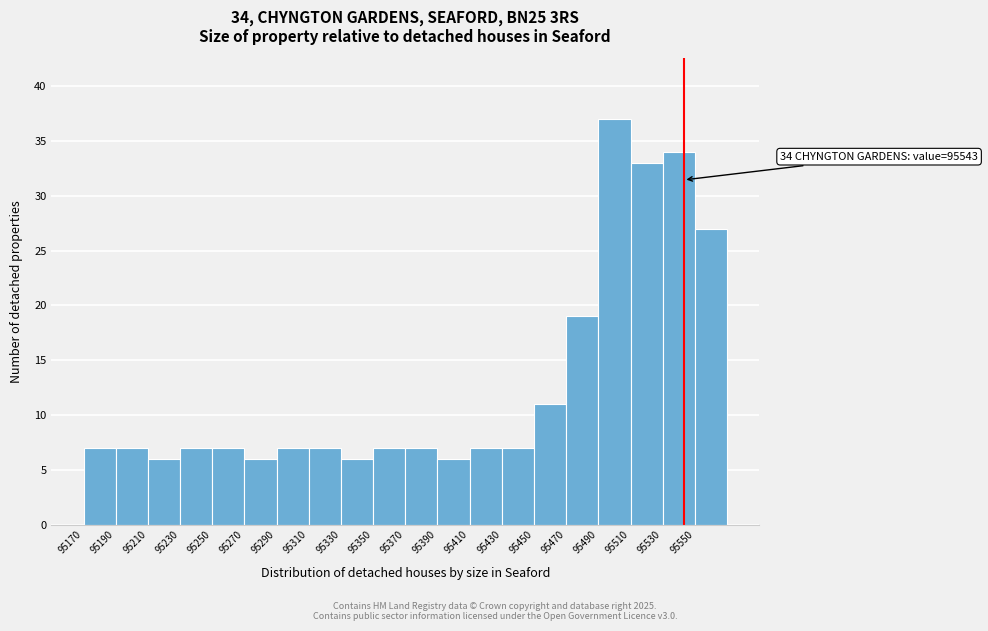

Over which range of the x-axis is the bar tallest?

95490 to 95510